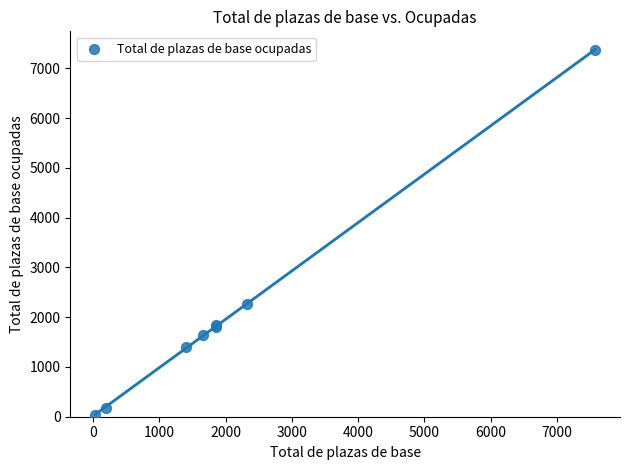

What Y value in the scatter plot is closest to 3699?

2273